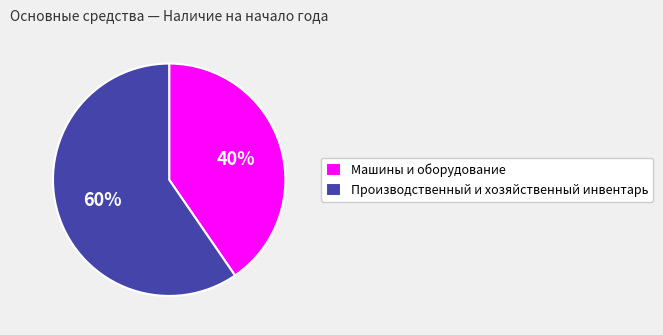

Does Производственный и хозяйственный инвентарь account for over 50% of the chart?

Yes